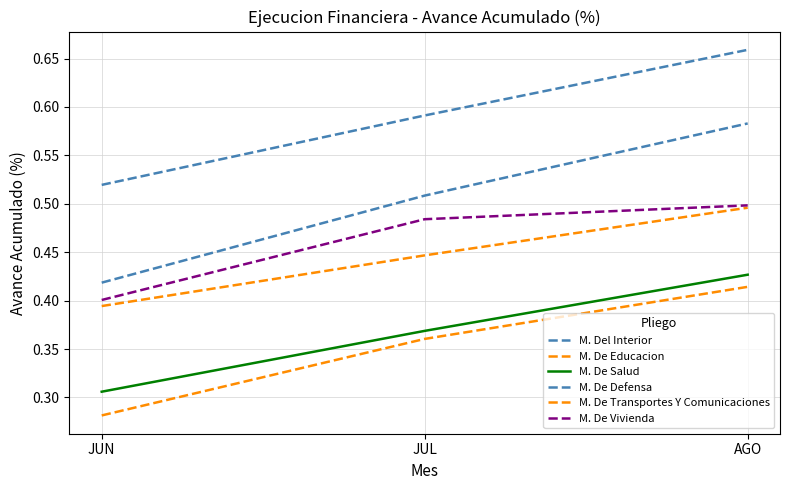

True or false: M. De Salud has a value of 0.2 at JUN.

False